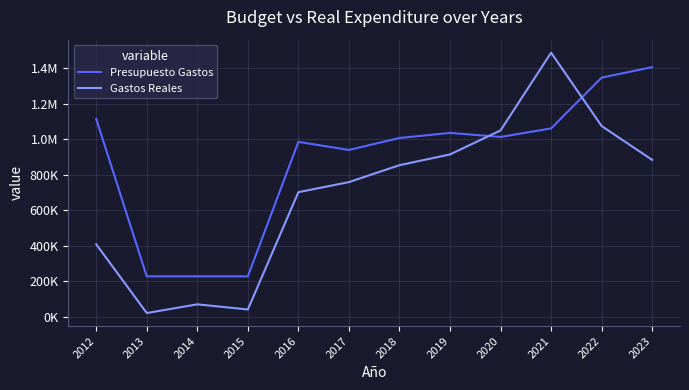

Does the chart display data point markers on the line(s)?

No